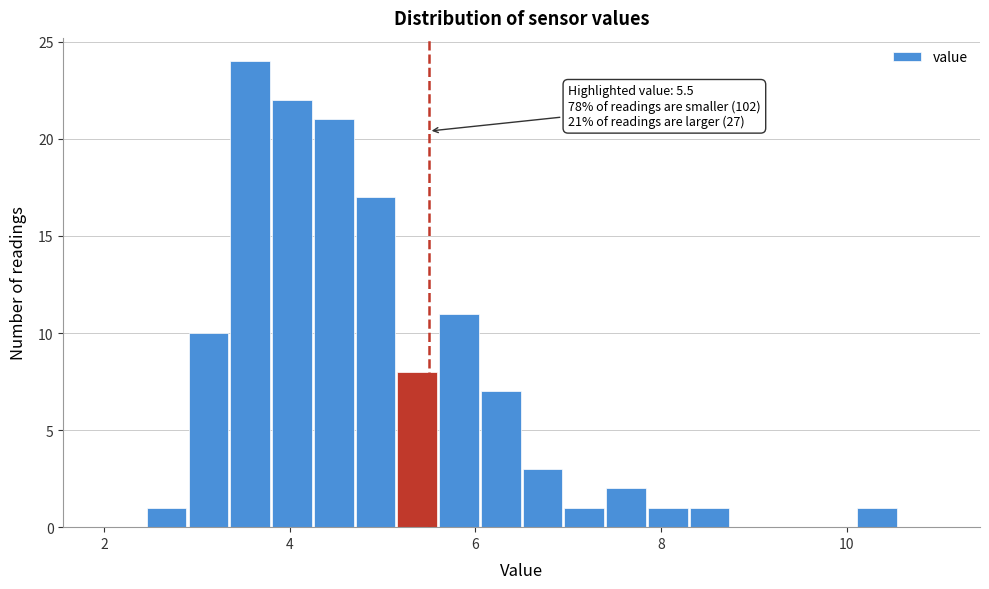

Around what value on the x-axis is the tallest bar? Give the approximate position of its centre, as read against the axis.

3.6